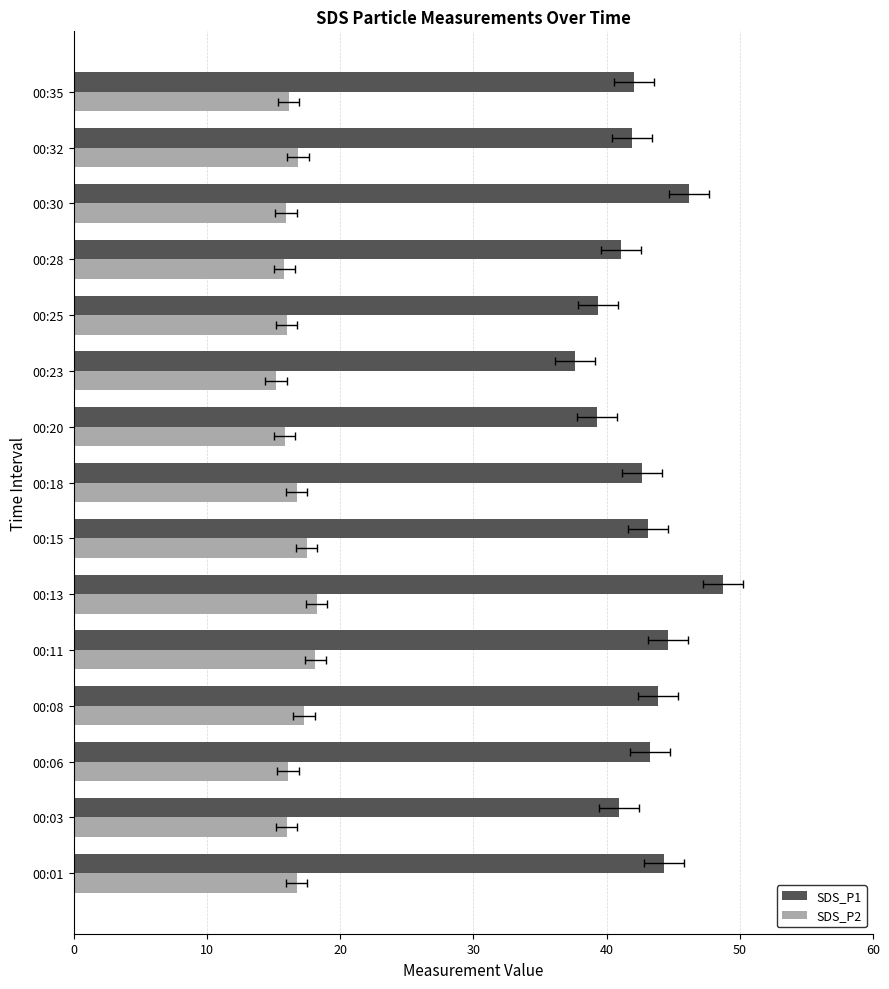

What are all the series names shown in the legend?

SDS_P1, SDS_P2